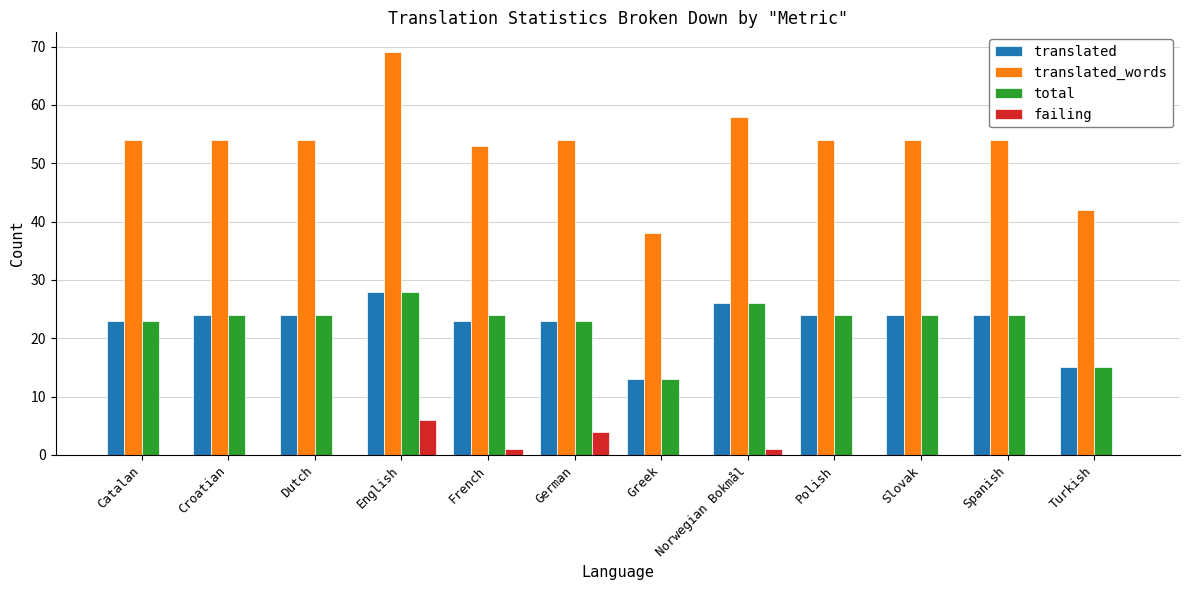

What are all the series names shown in the legend?

translated, translated_words, total, failing